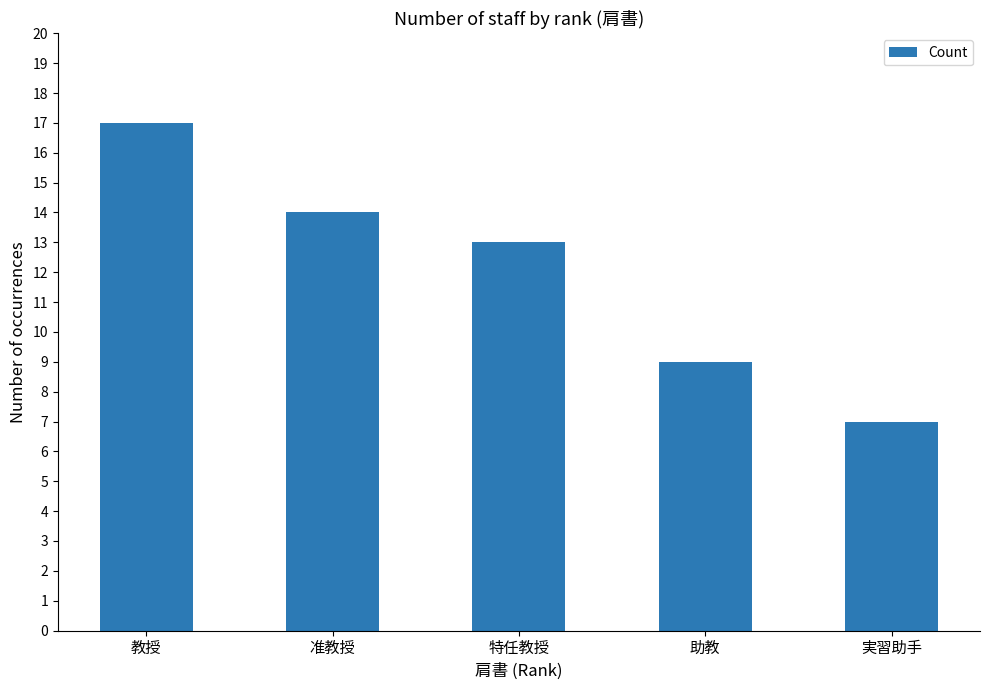

Reading left to right, what are all the values shown in this chart?

教授=17	准教授=14	特任教授=13	助教=9	実習助手=7